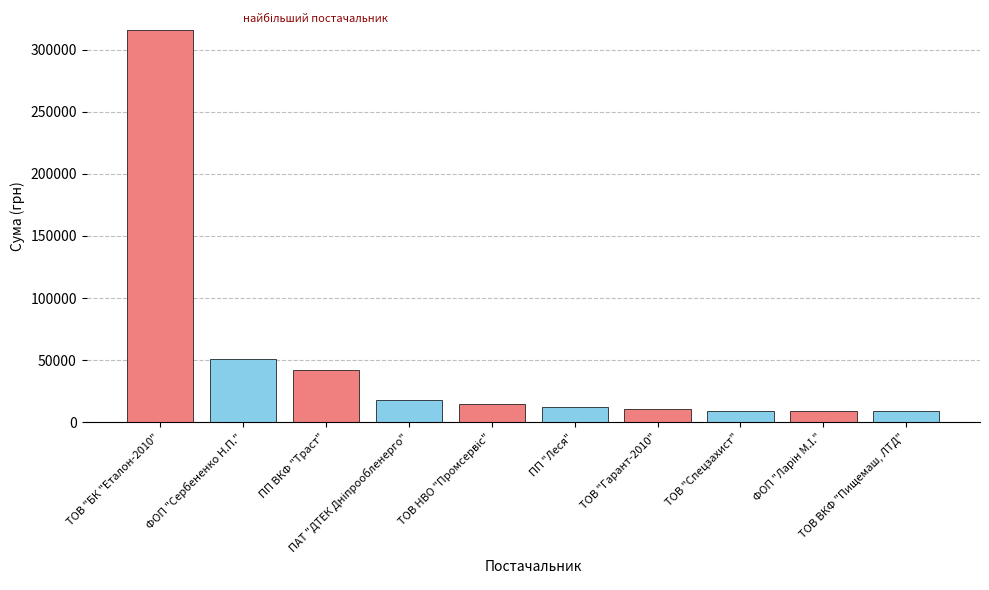

What is the value of the 8th bar from the left?

9336.2